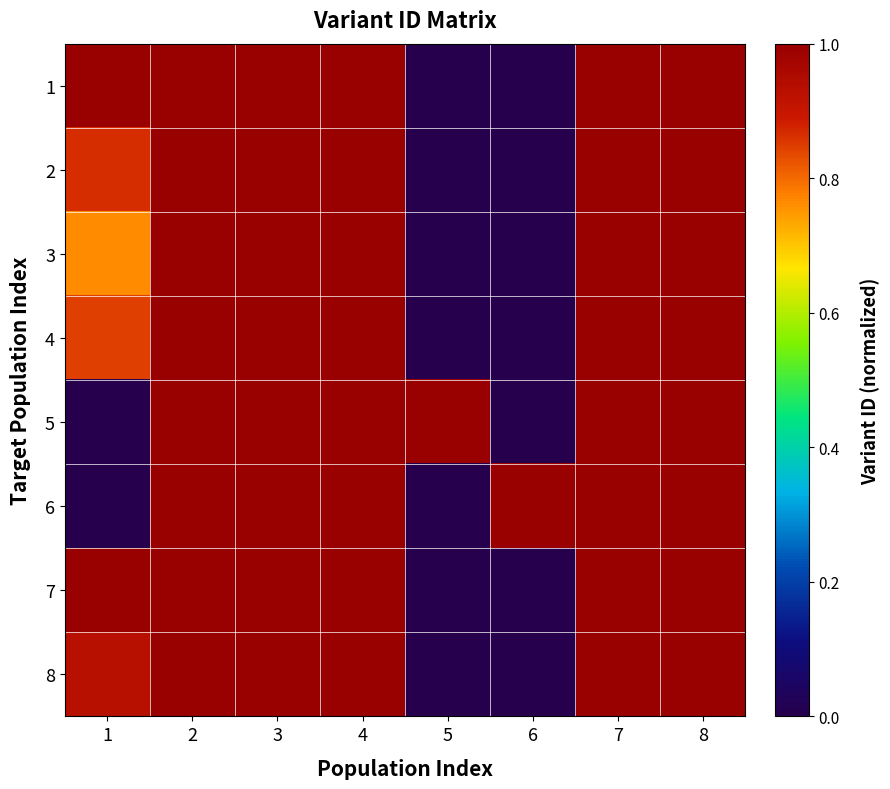

Which series has the largest total across all categories?

6